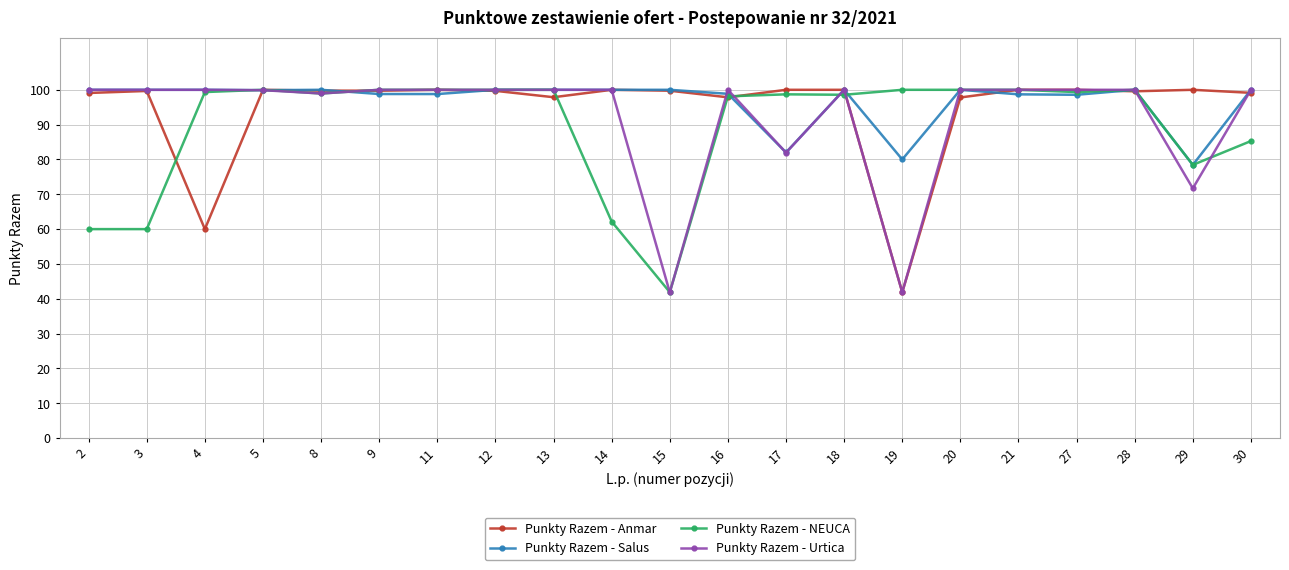

List the series in order of their overall mean, highest first.

Punkty Razem - Salus, Punkty Razem - Anmar, Punkty Razem - Urtica, Punkty Razem - NEUCA